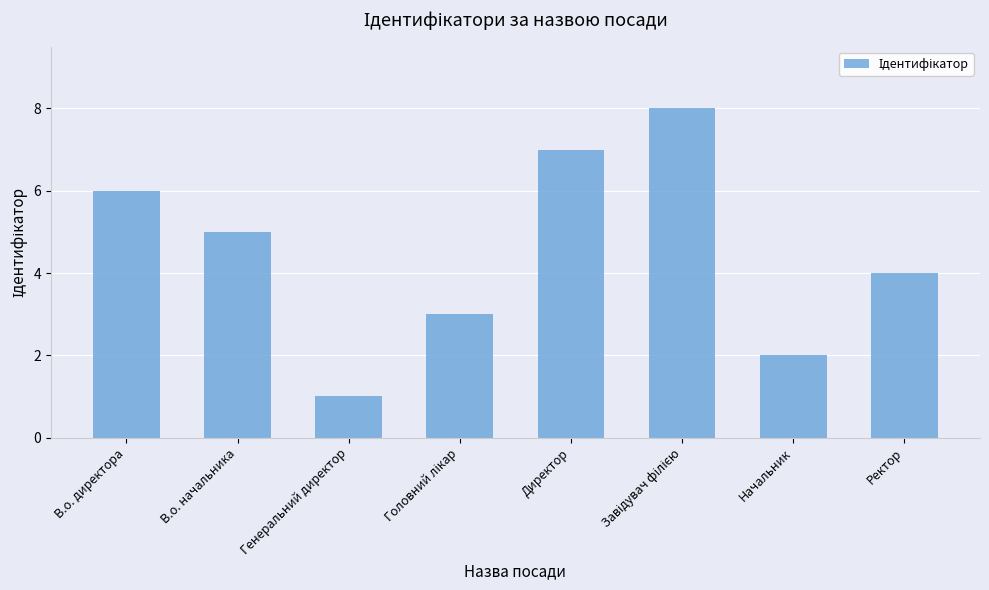

True or false: the data shows 9 at В.о. начальника.

False